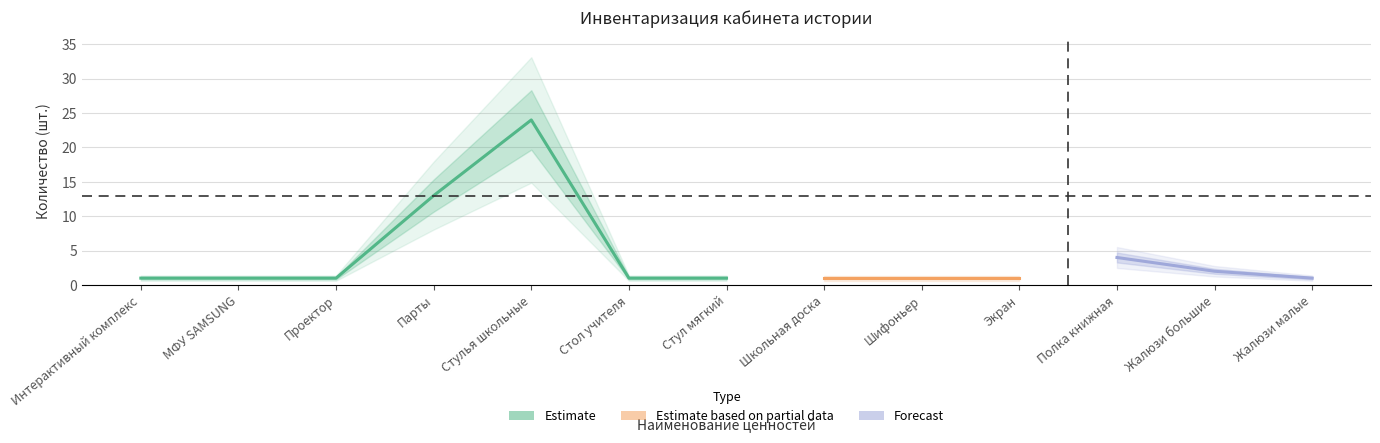

What is the greatest value displayed?

24